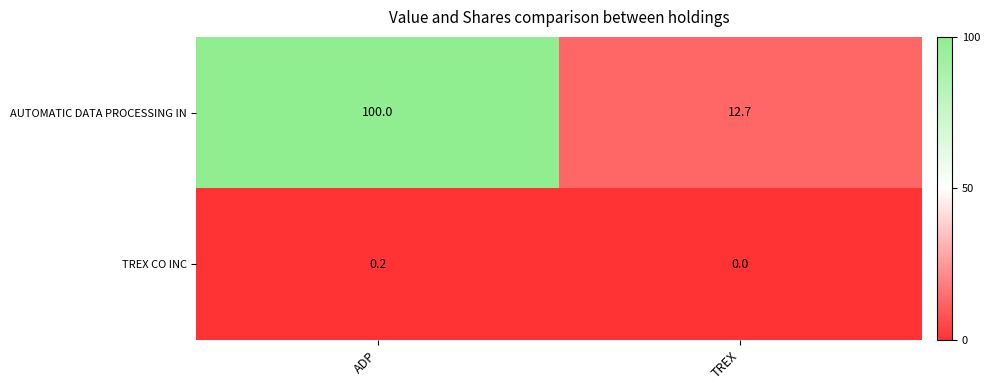

Rank the series by their average value, from highest to lowest.

AUTOMATIC DATA PROCESSING IN, TREX CO INC